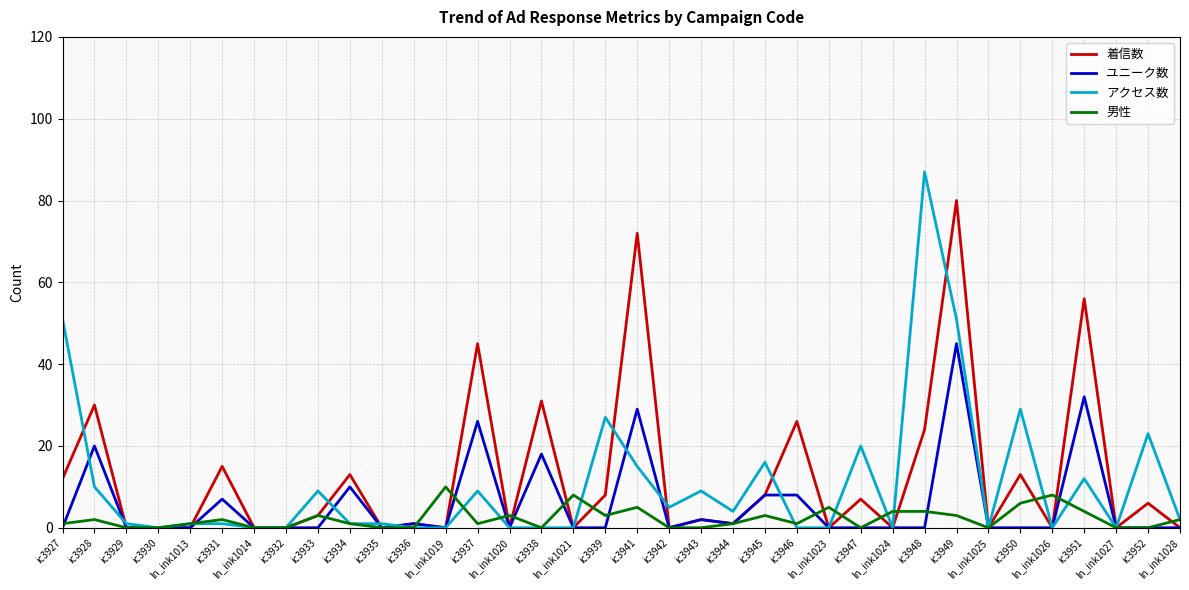

What is the maximum value shown in the chart?

87